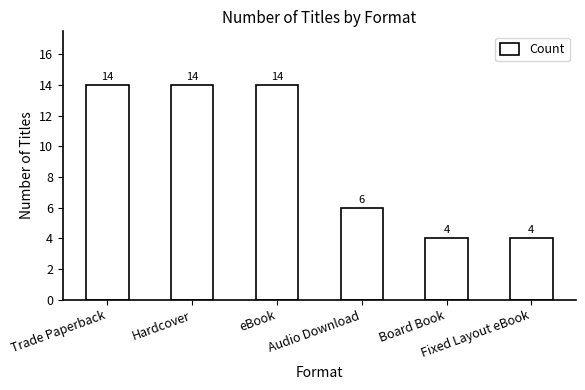

What is the label of the 2nd bar from the right?

Board Book